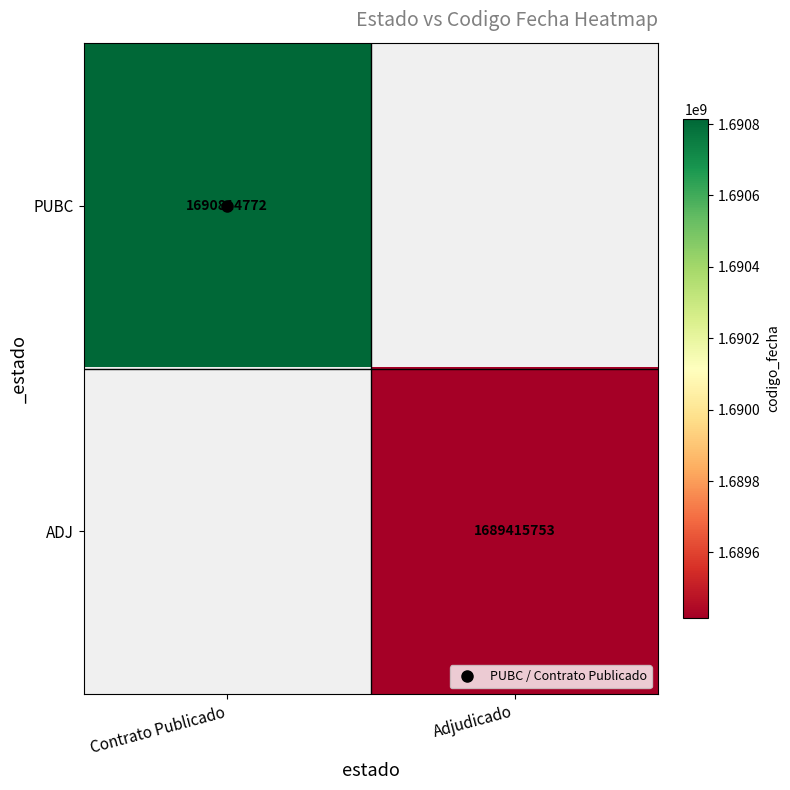

Is the value of ADJ at Adjudicado greater than the value of PUBC at Adjudicado?

No